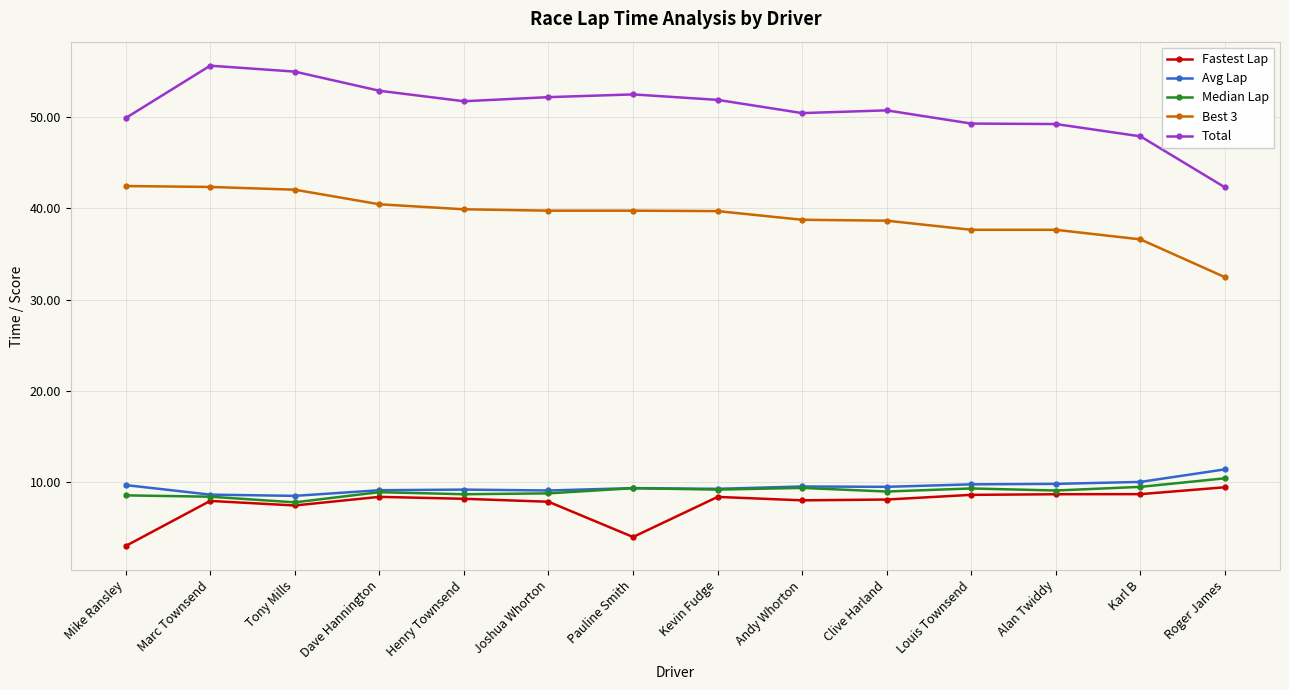

True or false: Fastest Lap and Total intersect in this chart.

False